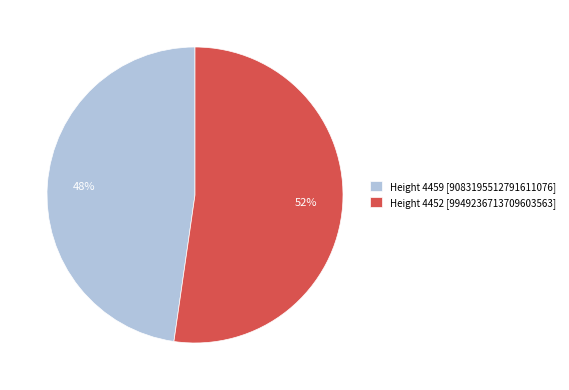

Rank the categories by value from lowest to highest.

Height 4459, Height 4452